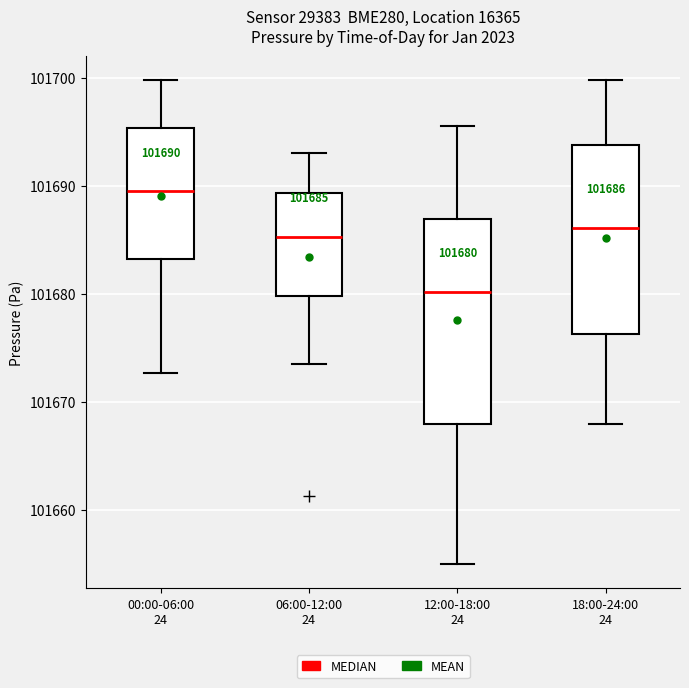

Which box has the highest median line?

00:00-06:00 24